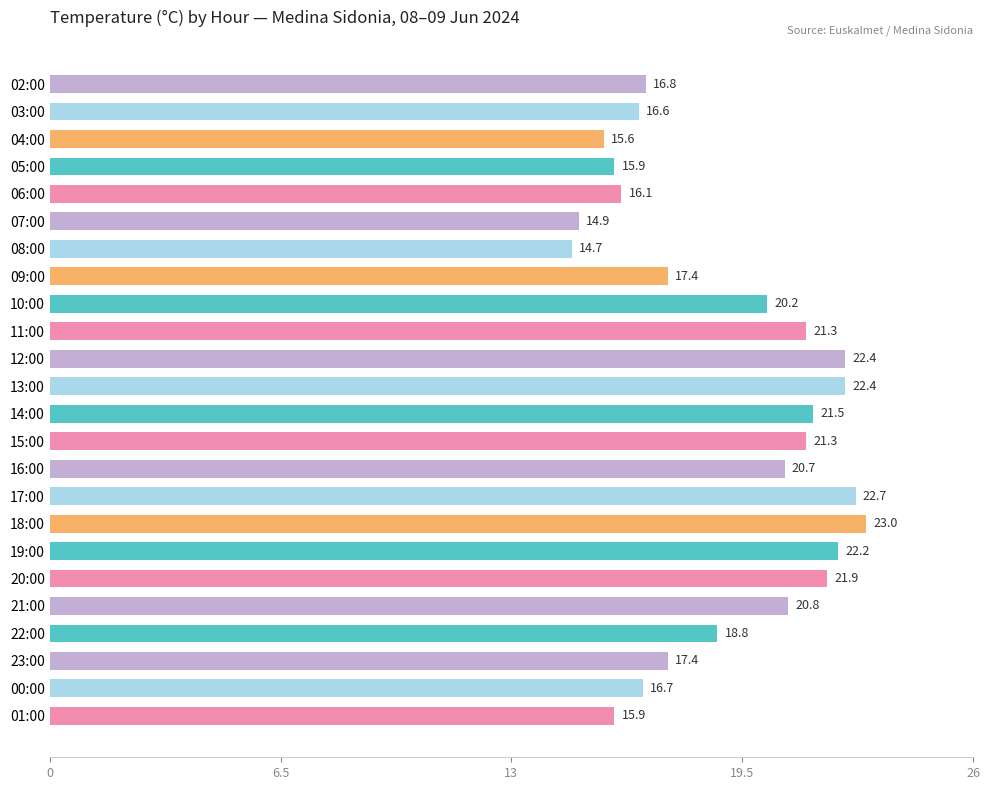

Read the value at 10:00.

20.2